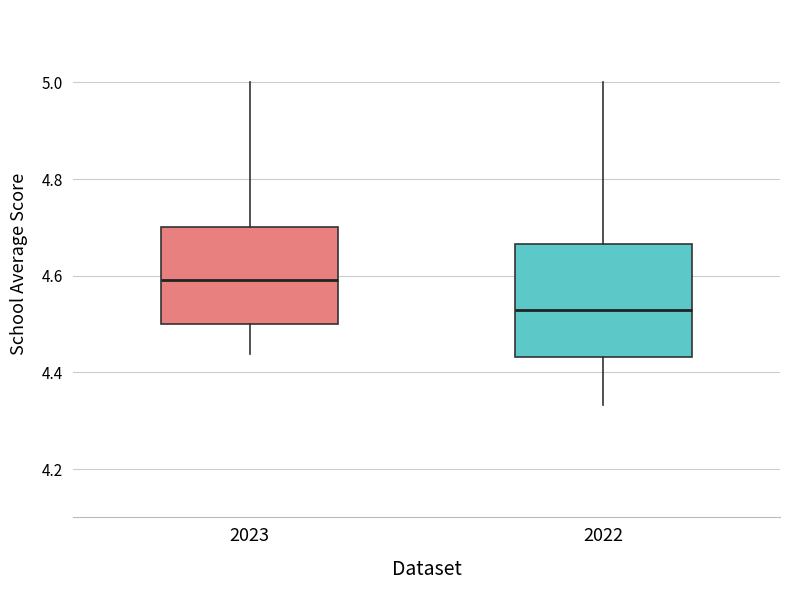

Which box's median line is the lowest?

2022